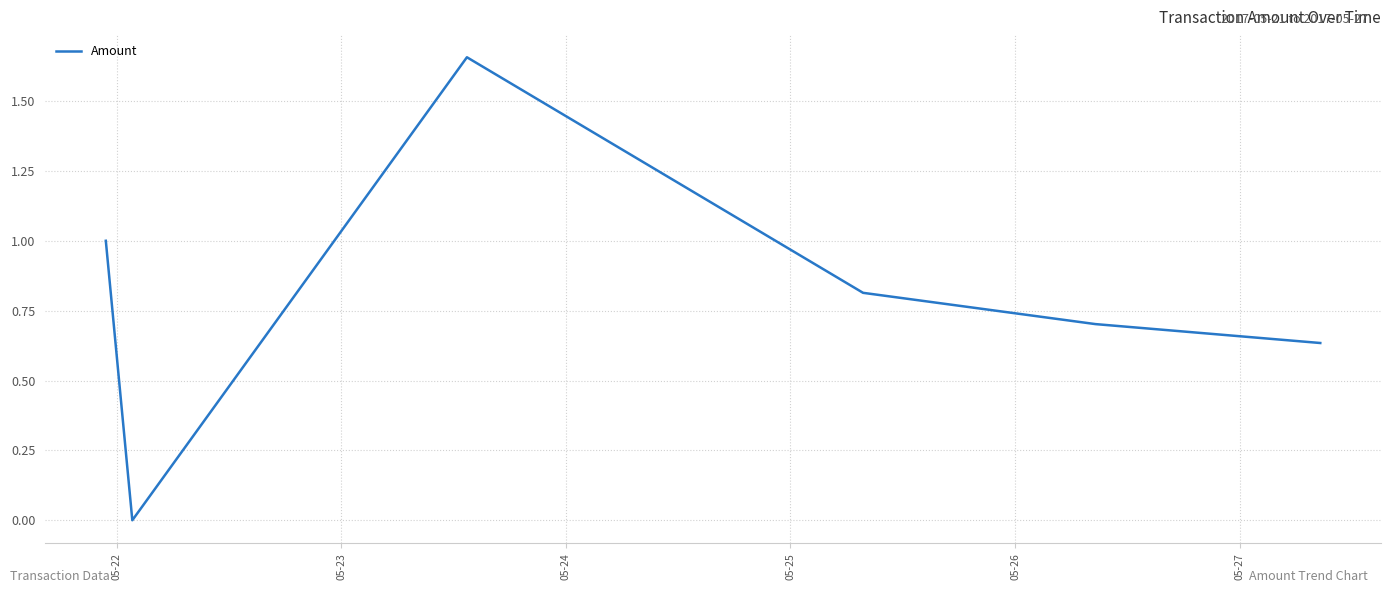

What is the sum of all values?

4.8